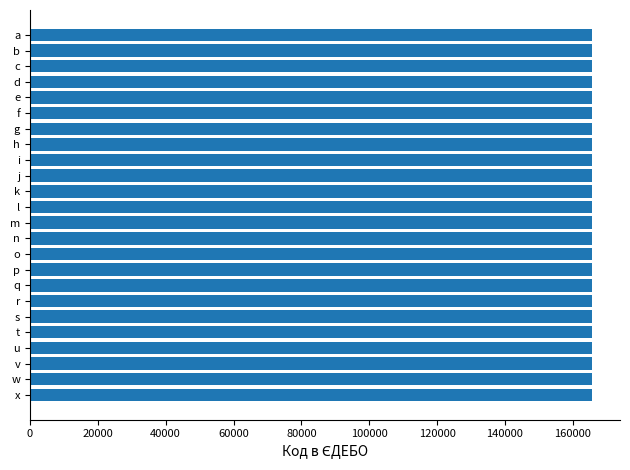

What is the maximum value shown in the chart?

165636